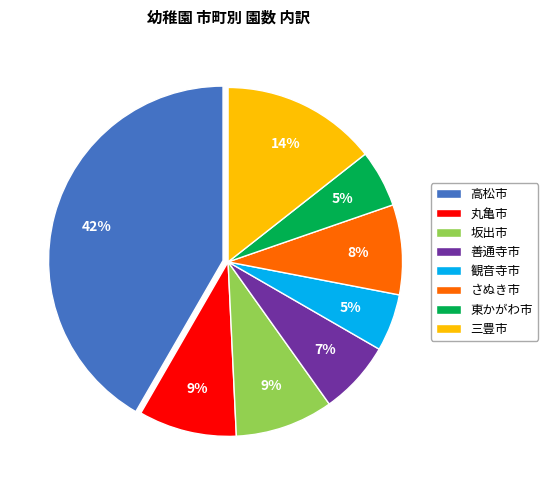

How many segments does this pie chart have?

8